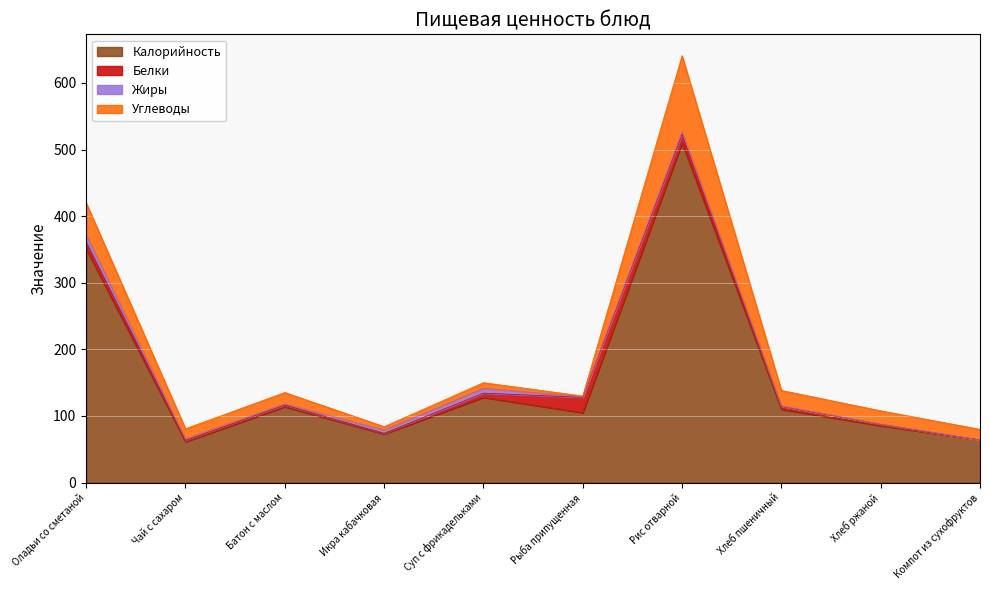

What are all the series names shown in the legend?

Калорийность, Белки, Жиры, Углеводы